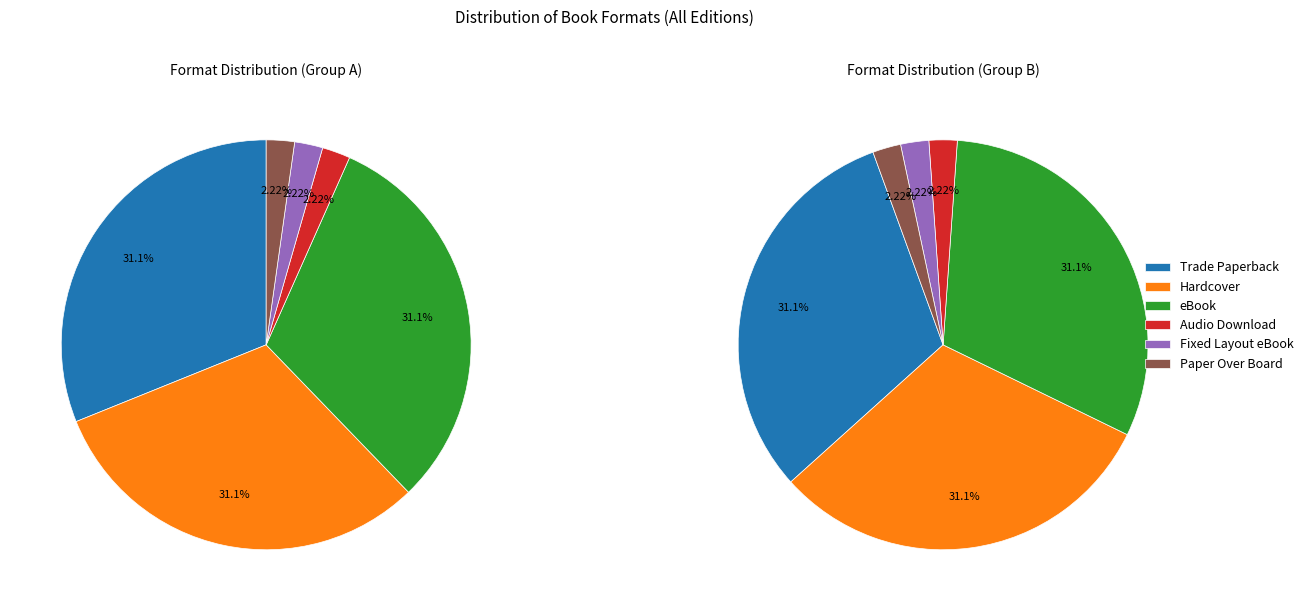

What is the largest slice in the pie chart?

Trade Paperback